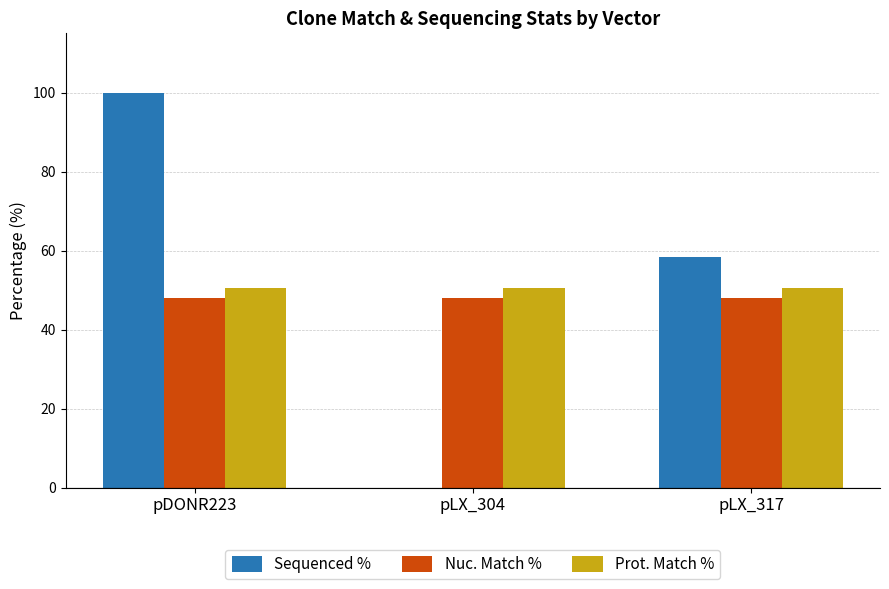

The Sequenced % series shows 58.4 at pLX_317. True or false?

True